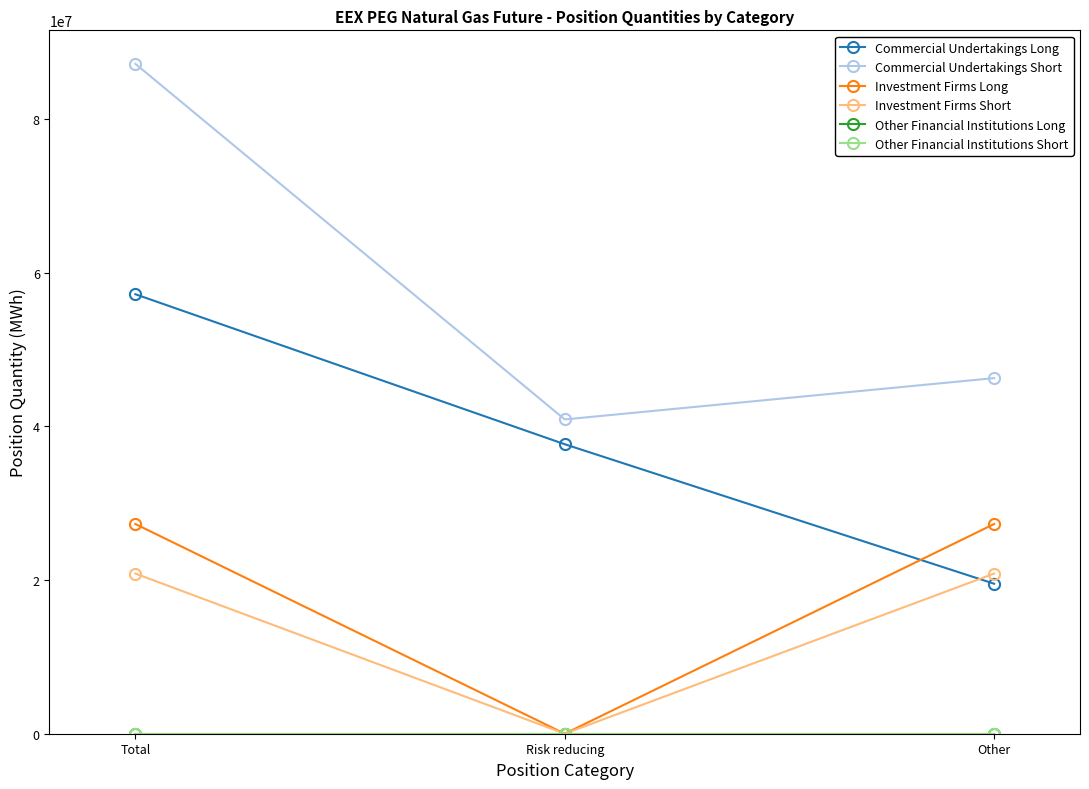

What is the sum of all Investment Firms Short values?

41698156.0